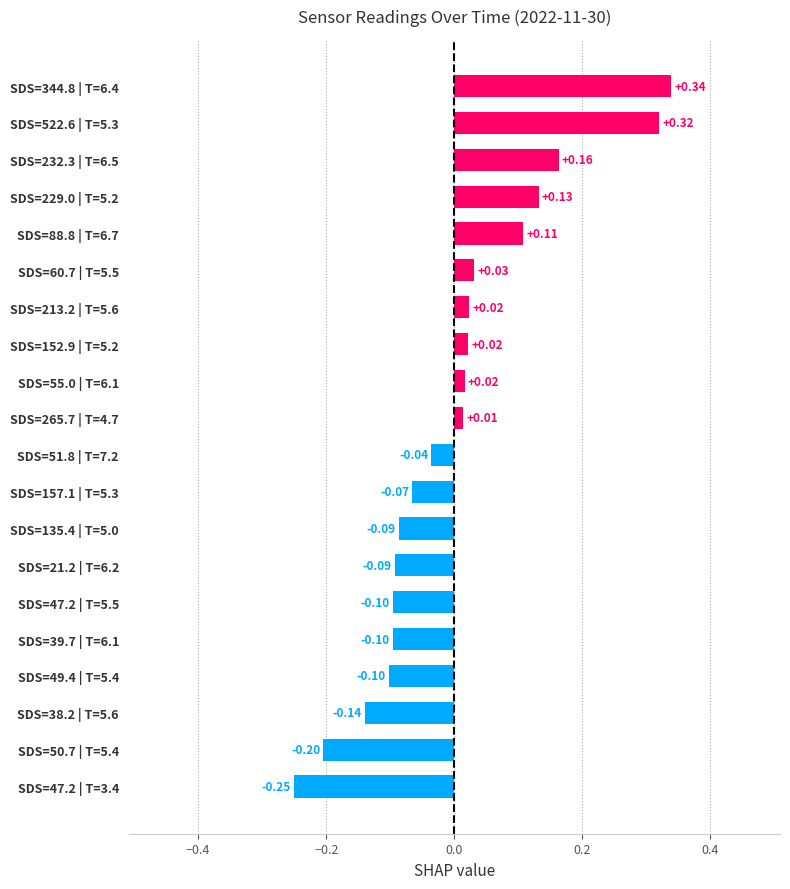

Between SDS=60.7 | T=5.5 and SDS=152.9 | T=5.2, which is larger?

SDS=60.7 | T=5.5